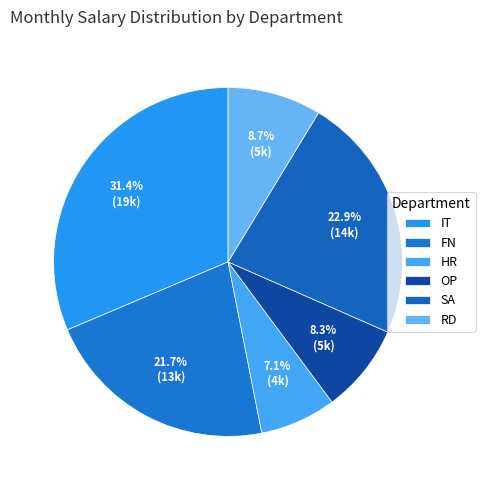

How many segments does this pie chart have?

6